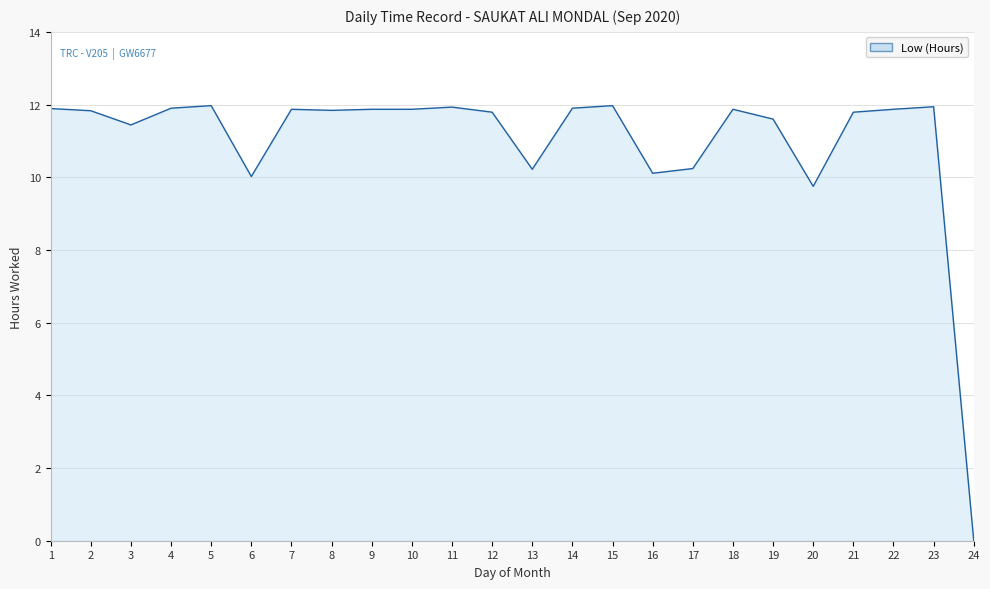

What is the sum of all values?

263.5